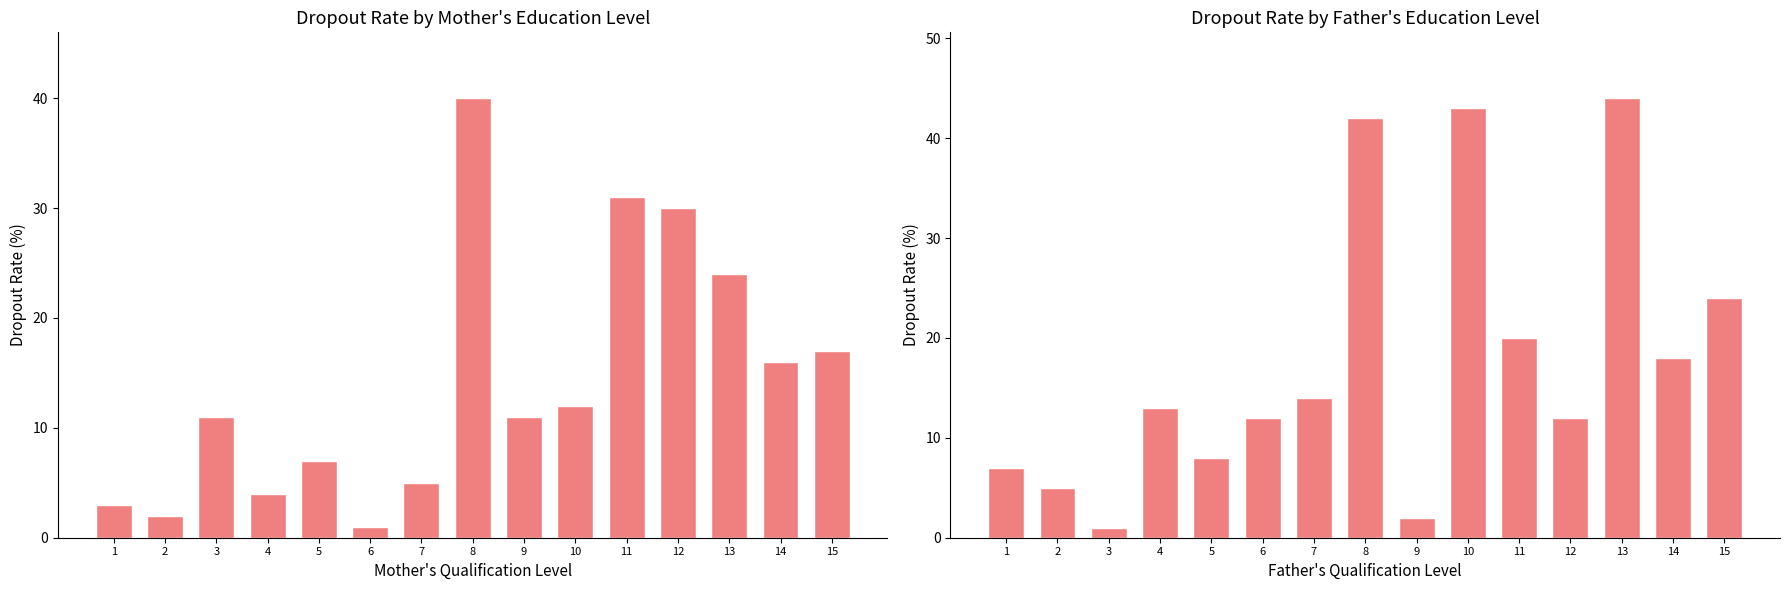

What is the difference between the maximum and minimum values?

43